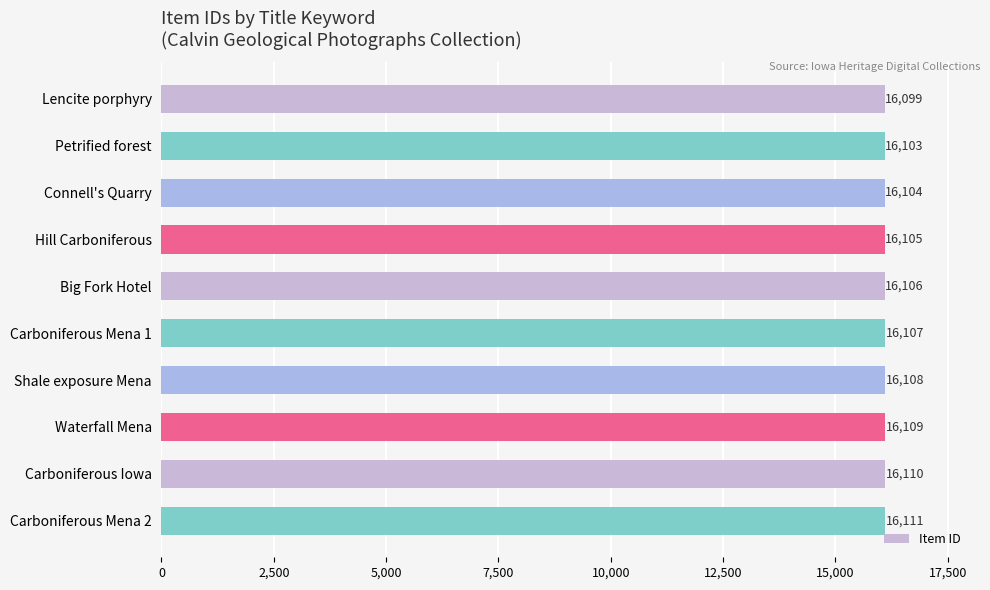

What is the smallest value displayed?

16099